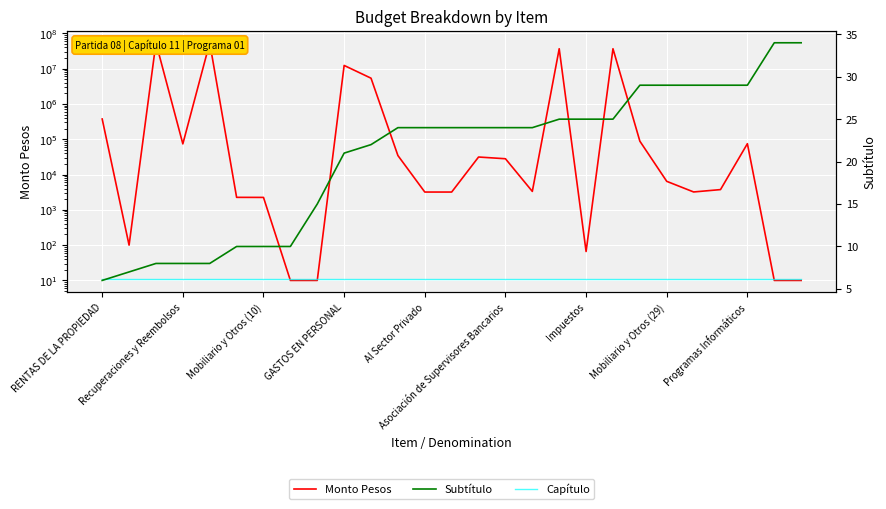

True or false: Capítulo has a value of 18 at 22.

False